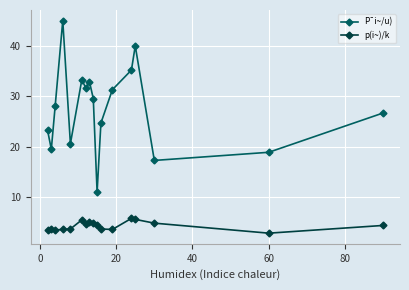

What is the value of the p(i~)/k point at the 17th from the left?

4.4